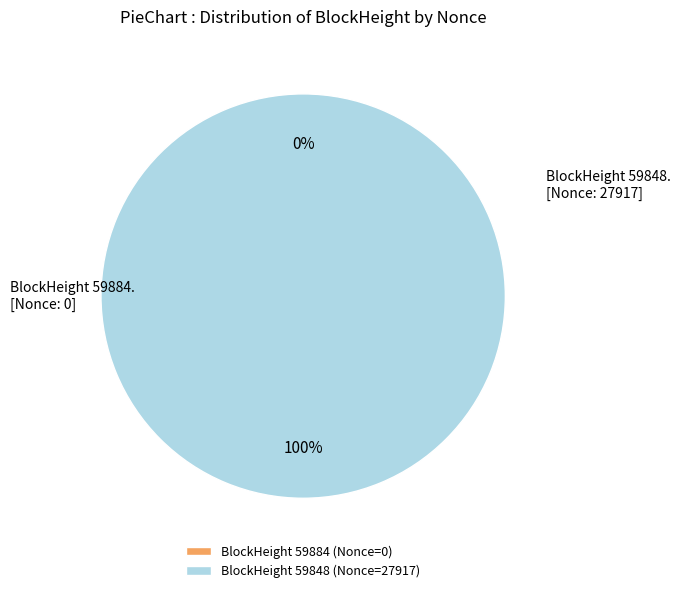

What is the smallest slice in the pie chart?

59884